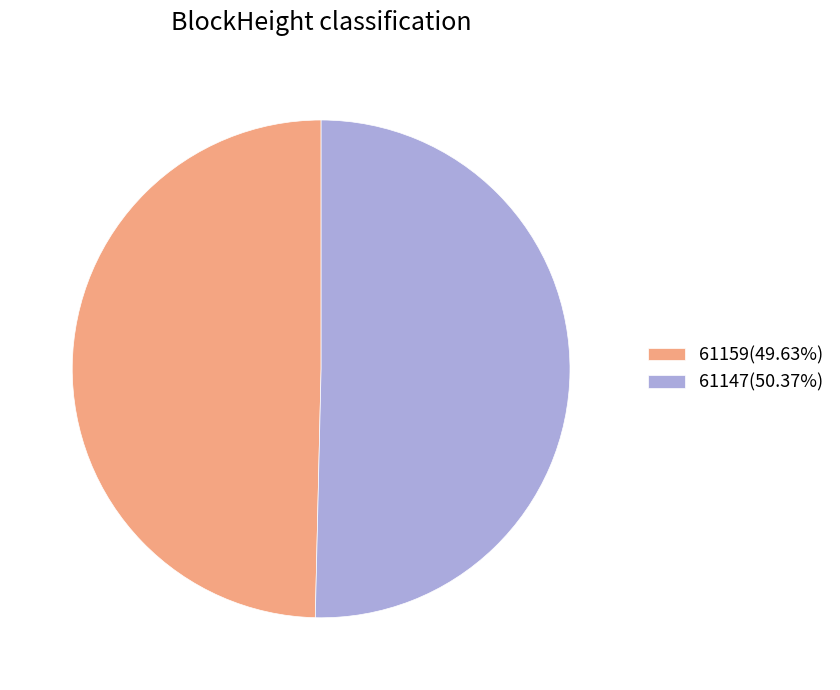

Combined, do 61159(49.63%) and 61147(50.37%) account for over 50%?

Yes